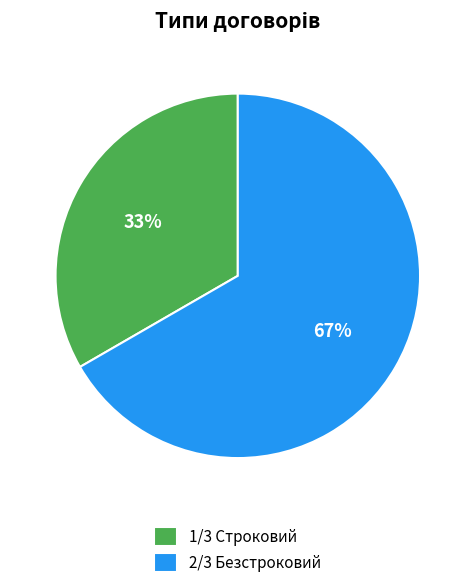

Which category has the biggest portion of the pie?

2/3 Безстроковий